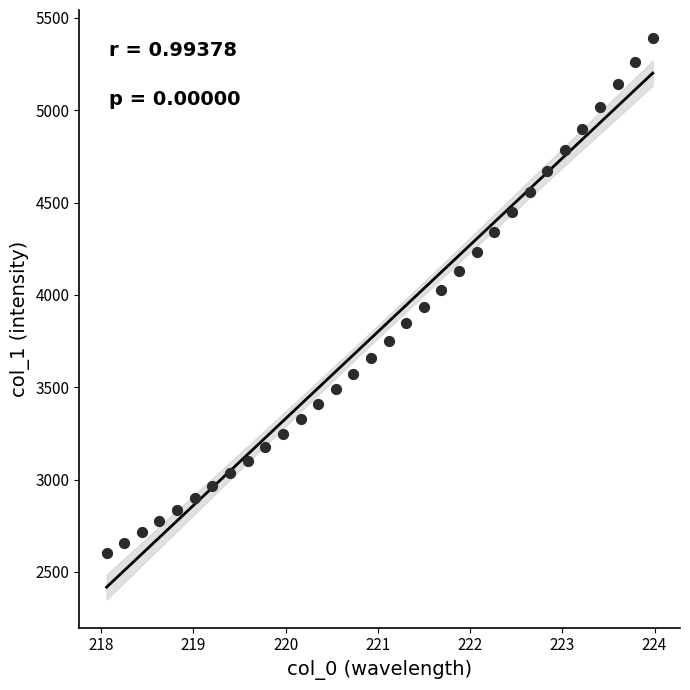

What is the range of Y values (max minus min)?

2789.6